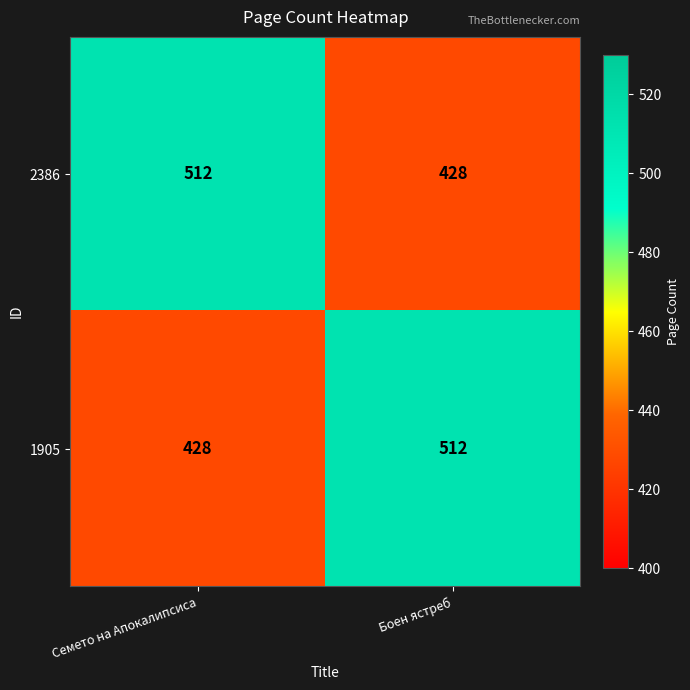

Reading right to left, extract all data points from this chart.

2386: 428	512
1905: 512	428